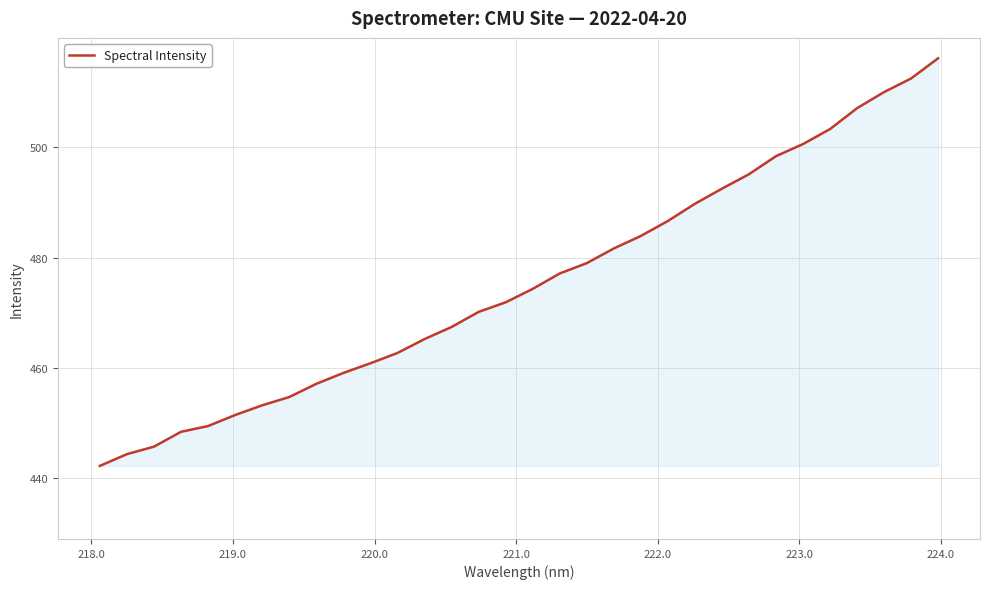

What is the difference between the maximum and minimum values?

74.0